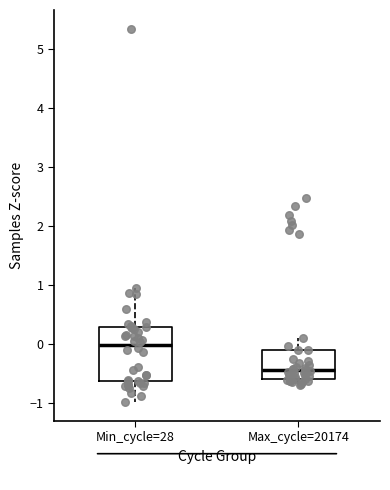

Which box has the highest median line?

Min_cycle=28